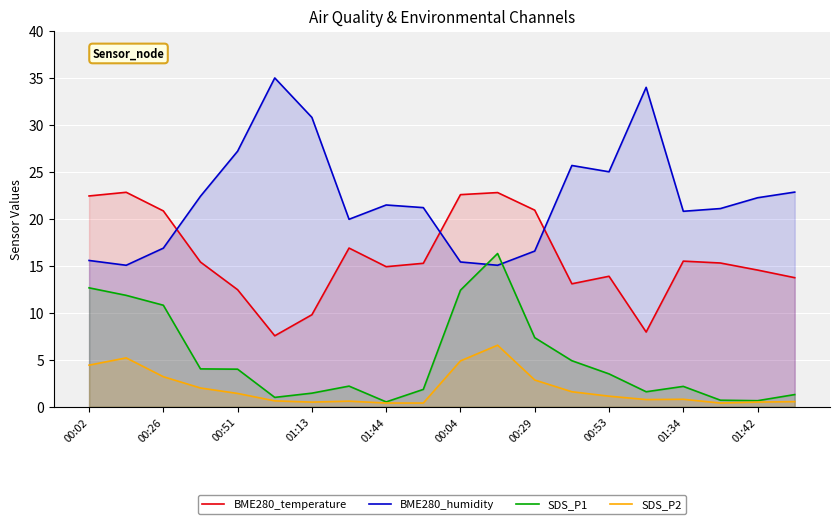

What is the maximum value shown in the chart?

35.0